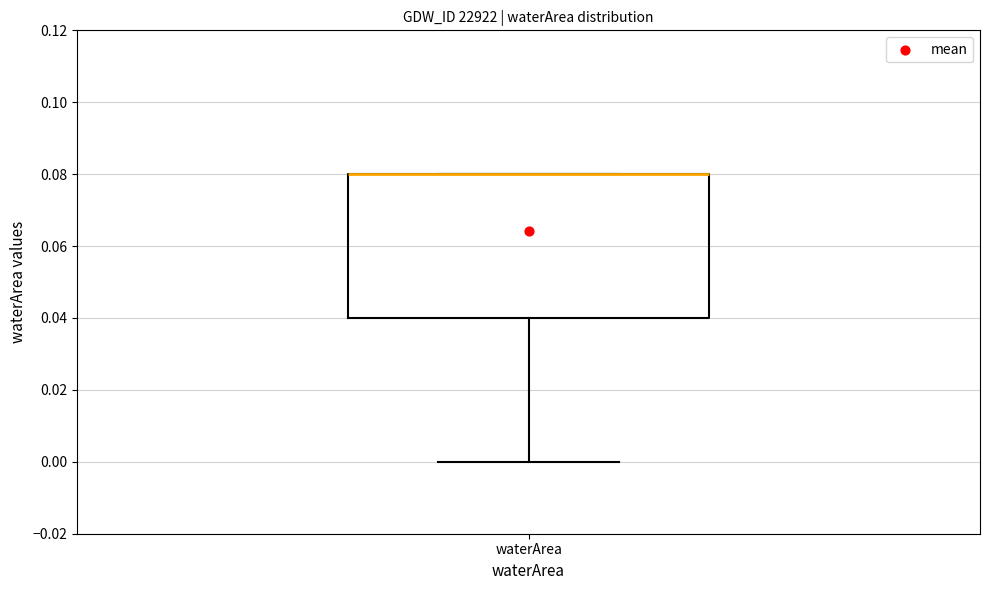

Where is the upper edge of the box for waterArea on the y-axis? The values are not printed on the chart, so give them approximately, as read against the axis.

0.08